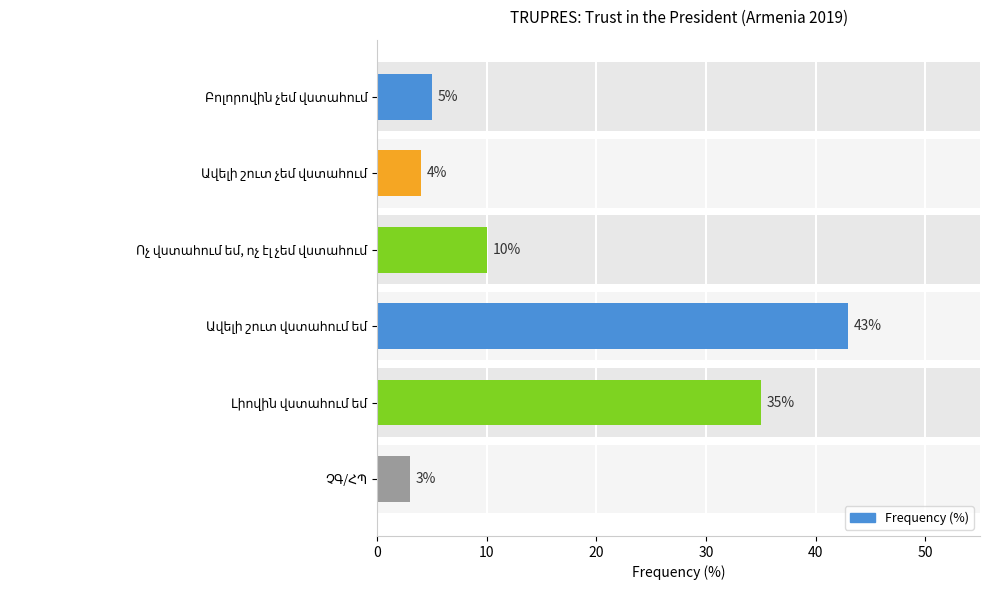

Read the value at Ոչ վստահում եմ, ոչ էլ չեմ վստահում, to the nearest 5.

10